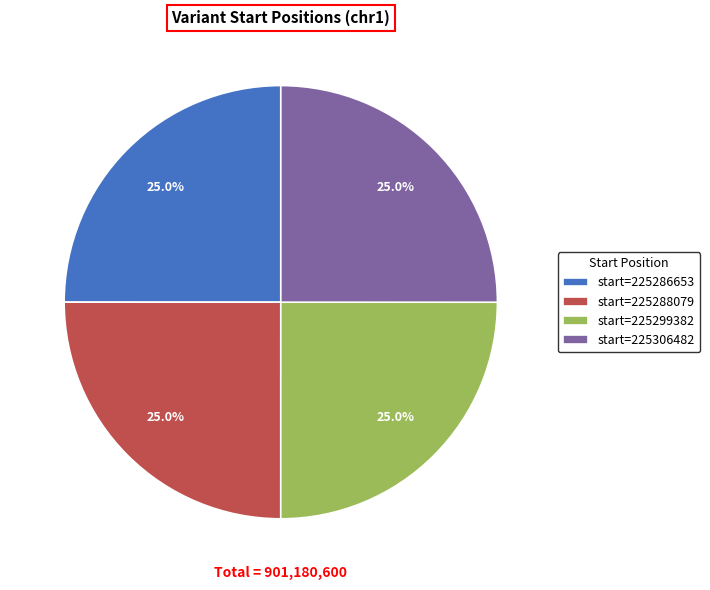

What is the total percentage of start=225288079 and start=225306482?

50.0%